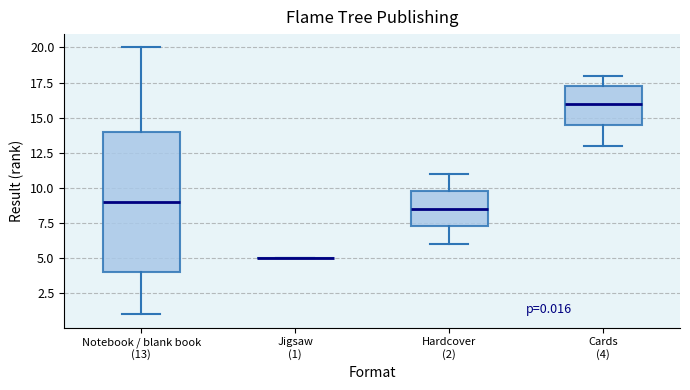

Comparing the boxes themselves (not the whiskers), which one is the tallest?

Notebook / blank book (13)